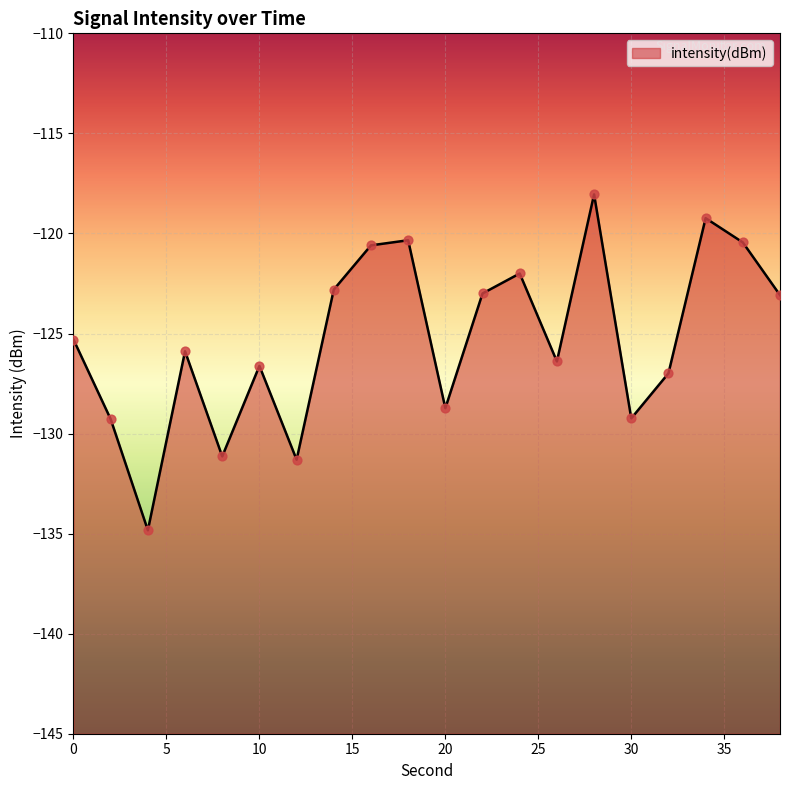

What is the change in value from 10 to 38?

+3.5